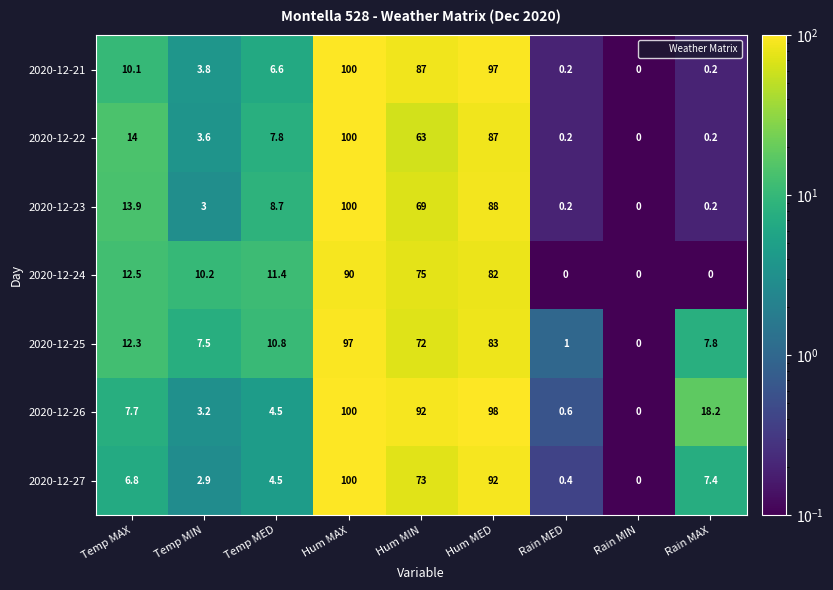

At which label does 2020-12-21 first exceed 6?

Temp MAX